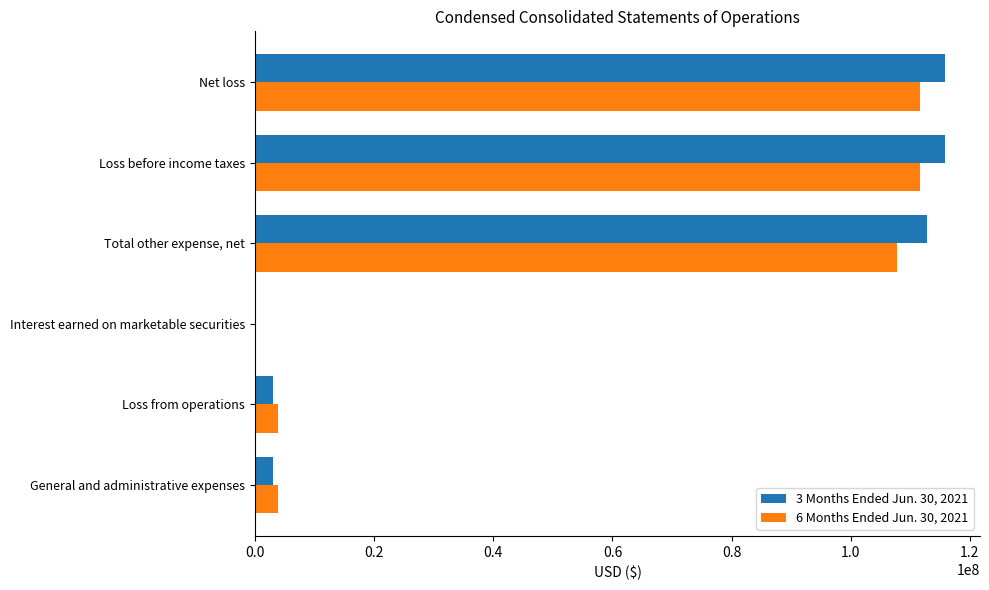

What is the sum of all 3 Months Ended Jun. 30, 2021 values?

350767892